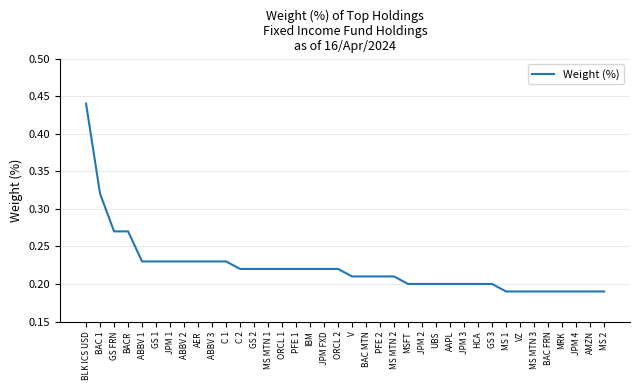

Which category has the highest value across all series?

BLK ICS USD